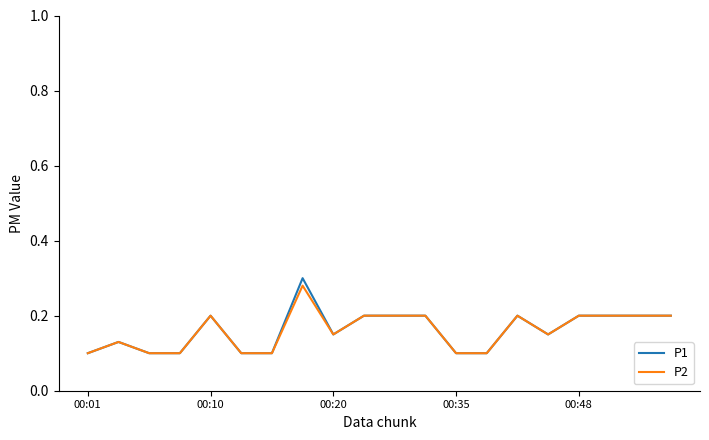

Which series has the largest range (max minus min)?

P1